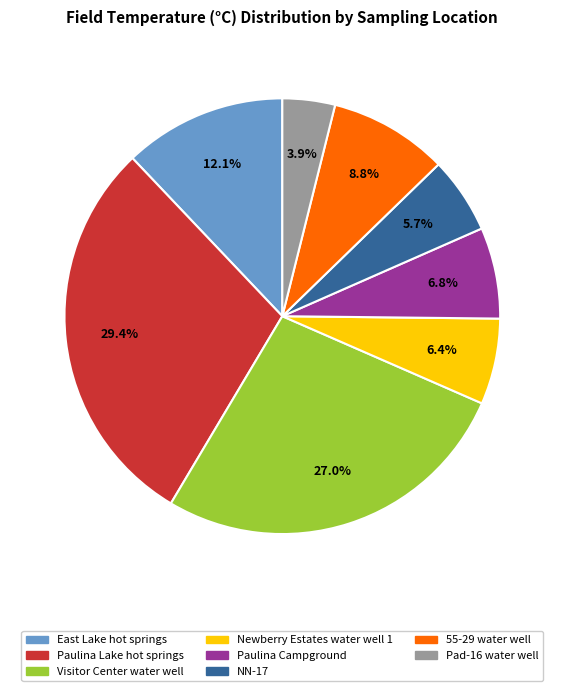

To the nearest percent, what is the difference between the Visitor Center water well and NN-17 slice percentages?

21%